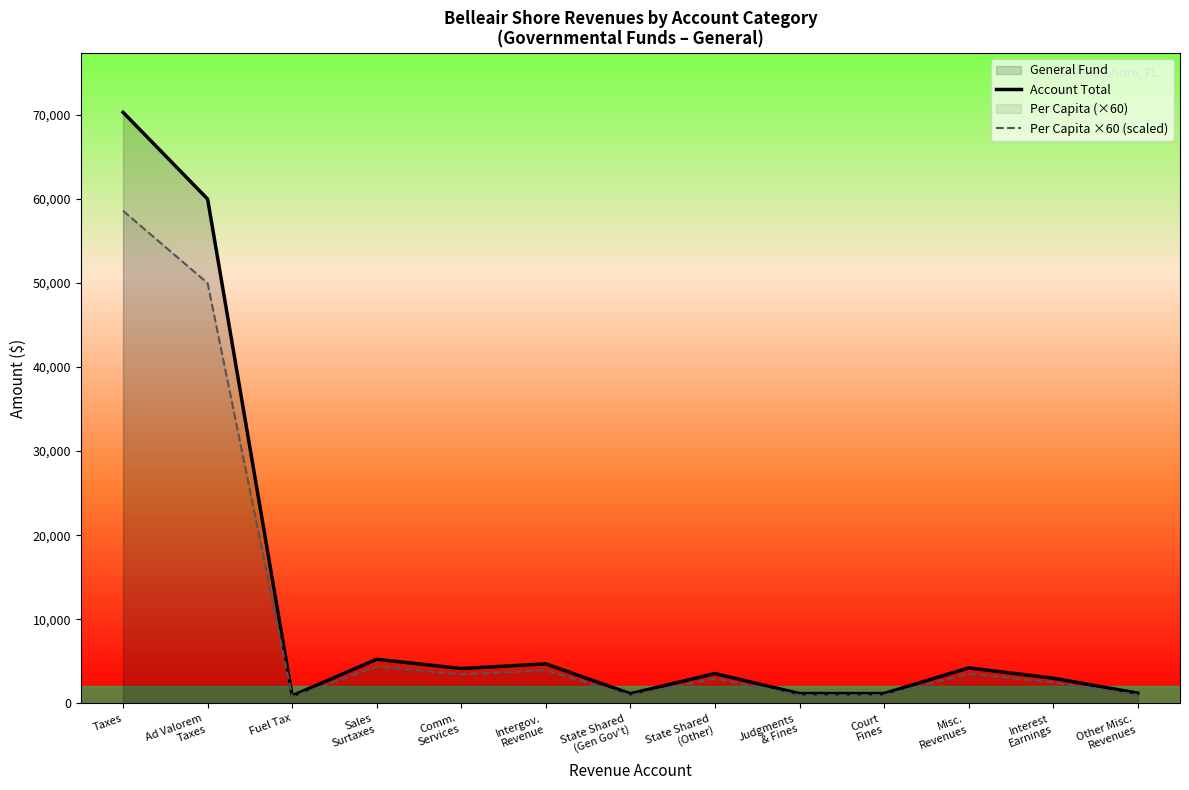

What is the approximate value of Account Total at Court
Fines?

1177.0